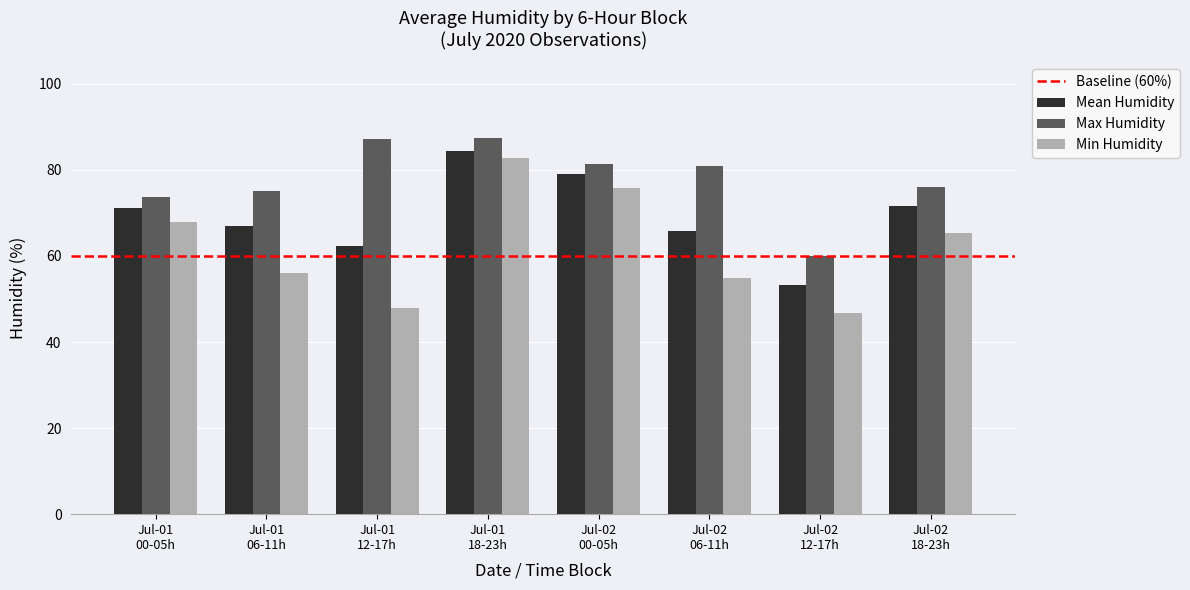

How many categories are shown in the chart?

8